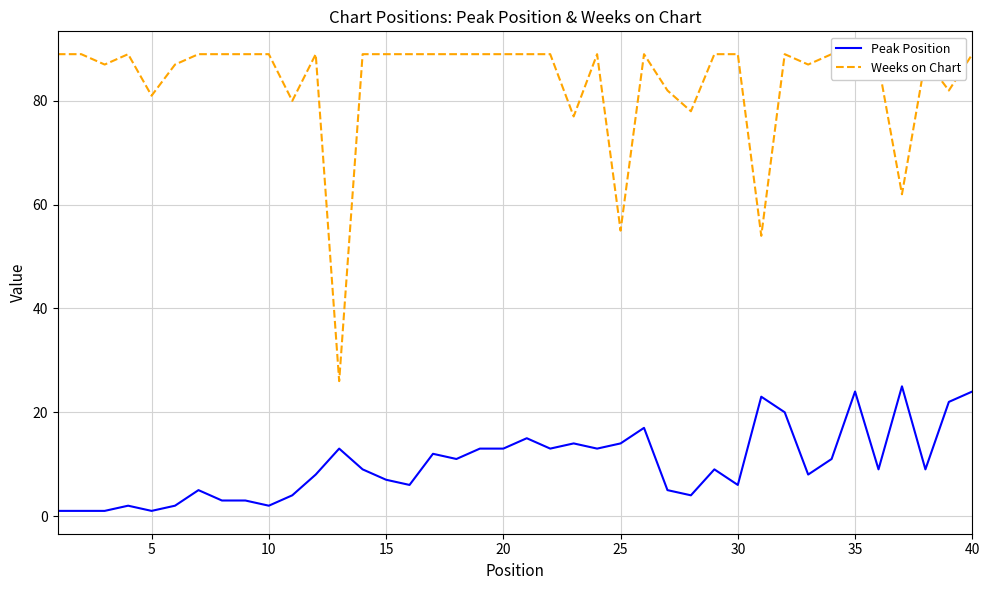

Read the Peak Position value at 20, to the nearest 10.

10